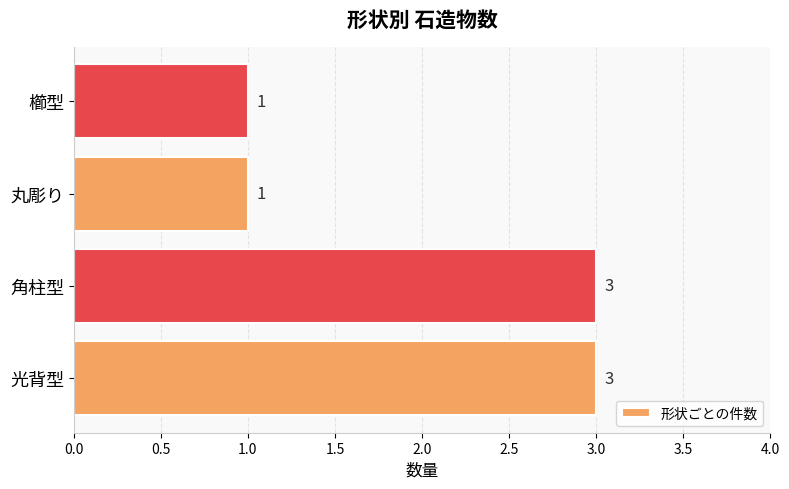

Which has a higher value, 角柱型 or 丸彫り?

角柱型